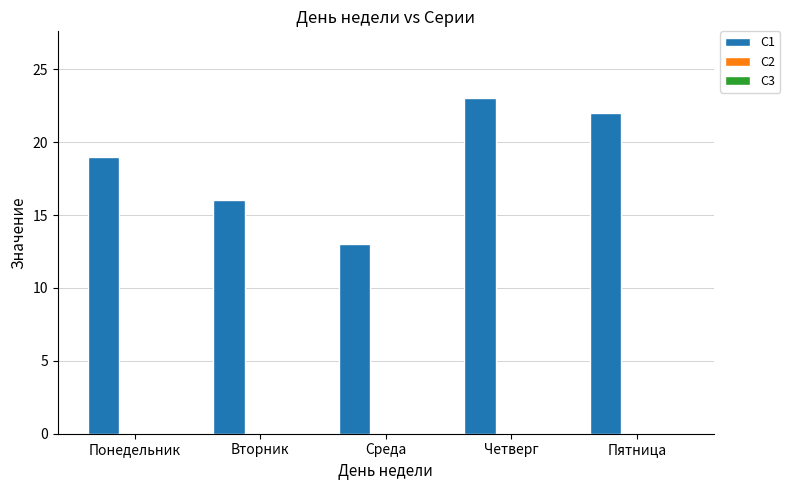

How many bars are there in total?

5